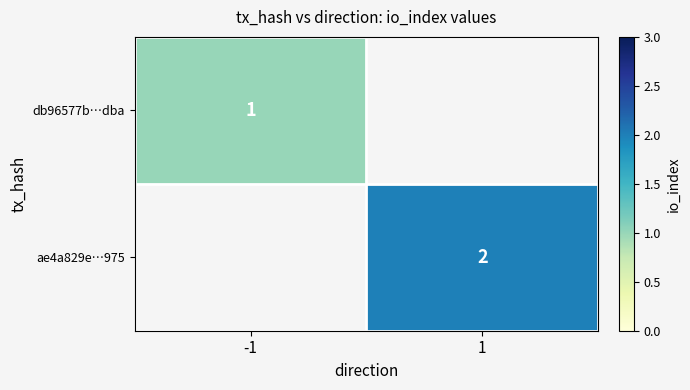

Is the value of ae4a829e…975 at 1 greater than the value of db96577b…dba at -1?

Yes